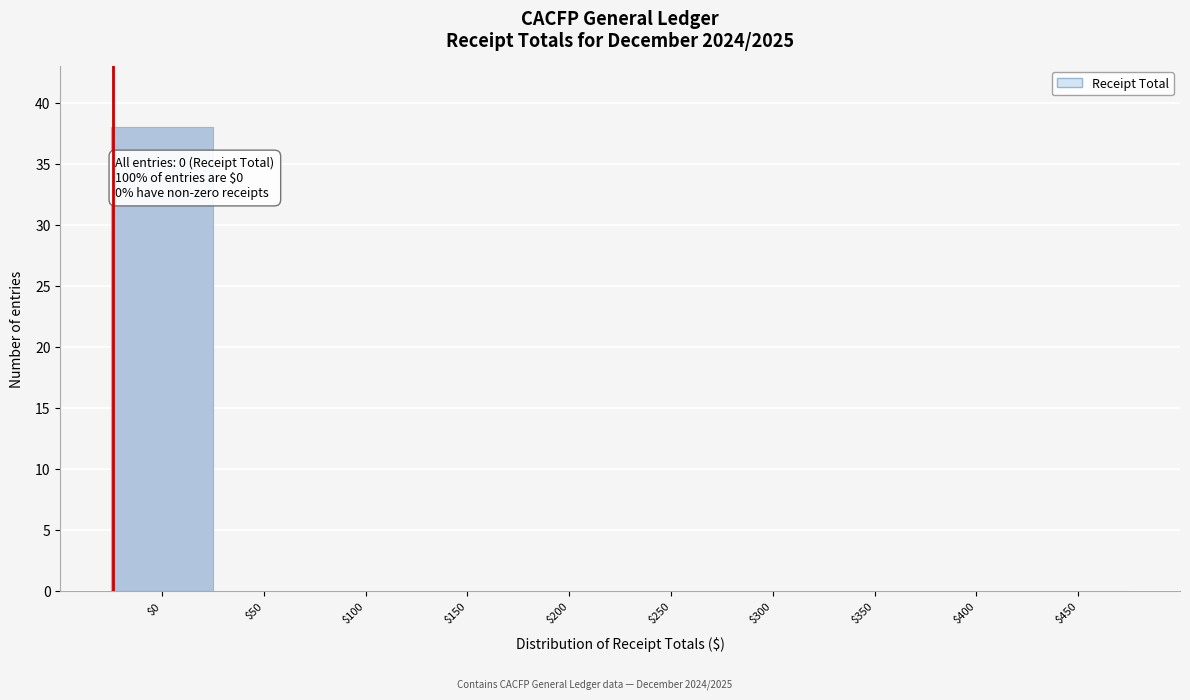

Which label corresponds to the largest value in the chart?

$0